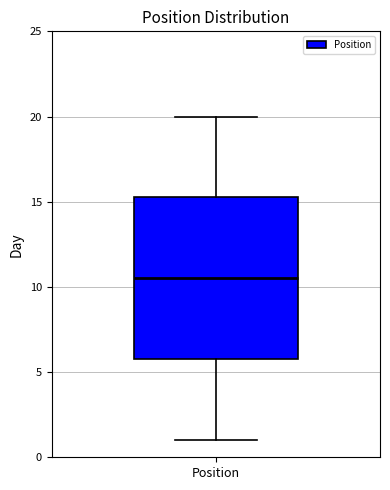

Transcribe this box plot: give where the median line is, the range the box spans, and where the two whiskers end, as read against the y-axis. The values are not printed on the chart, so give them approximately, as read against the axis.

median 10.5, box 6.0 to 15.5, whiskers 1.0 to 20.0